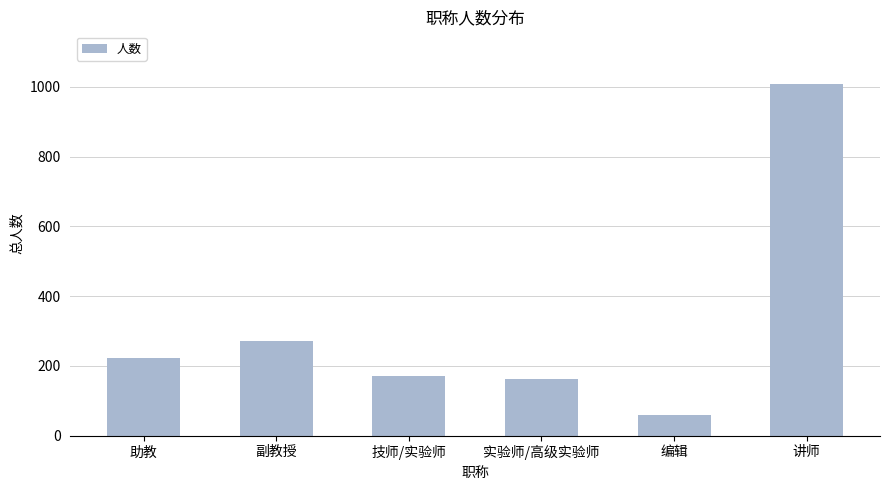

Where is the data nearest to the value 534?

副教授